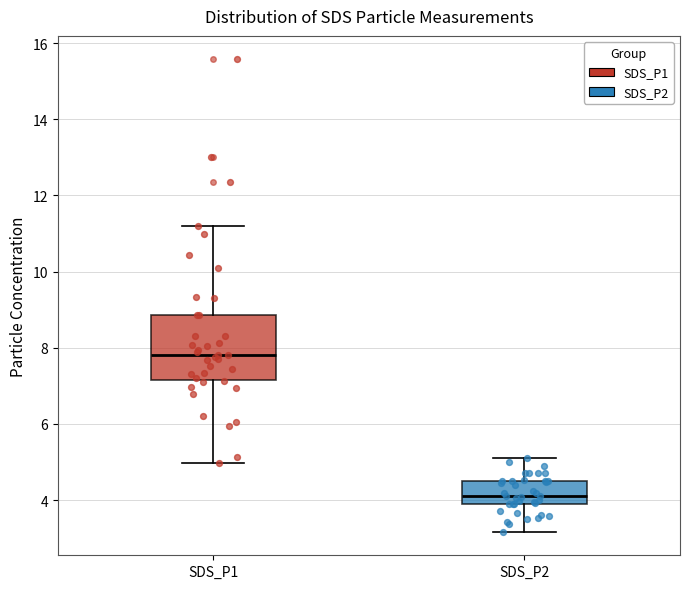

Reading left to right, read every box against the y-axis: the position of its median line, the range the box covers, and the ends of its whiskers. The values are not printed on the chart, so give them approximately, as read against the axis.

SDS_P1: median 7.8, box 7.2 to 8.8, whiskers 5.0 to 11.2
SDS_P2: median 4.2, box 4.0 to 4.6, whiskers 3.2 to 5.2